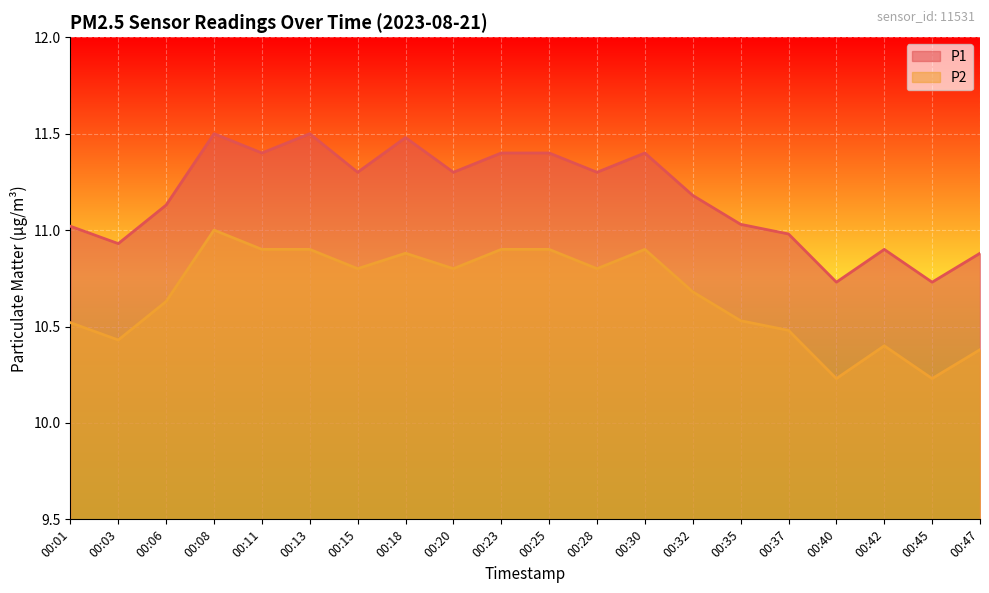

What is the value of the P2 point at the 6th from the left?

10.9